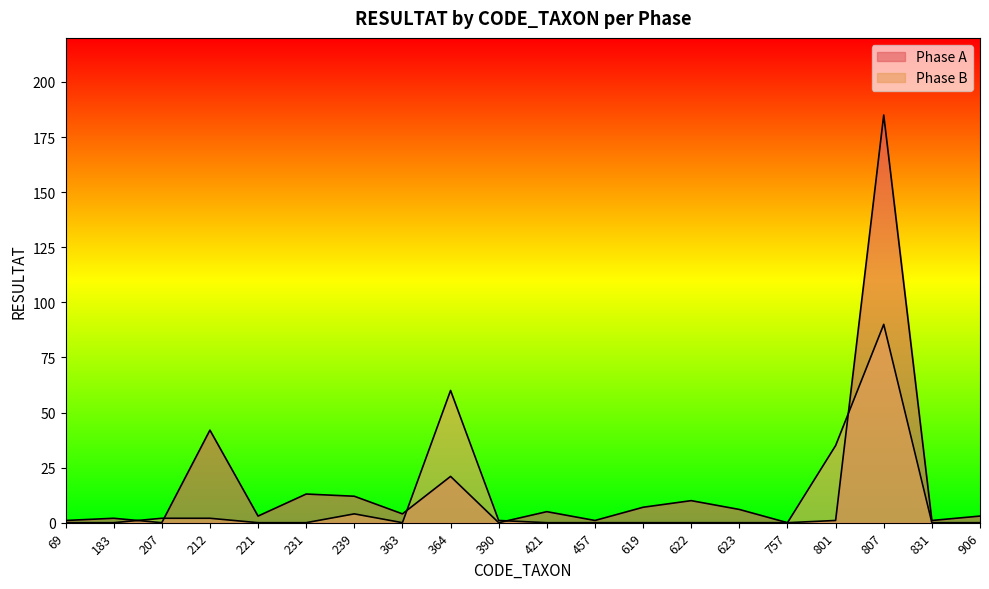

At which category does Phase B reach its first local peak?

239